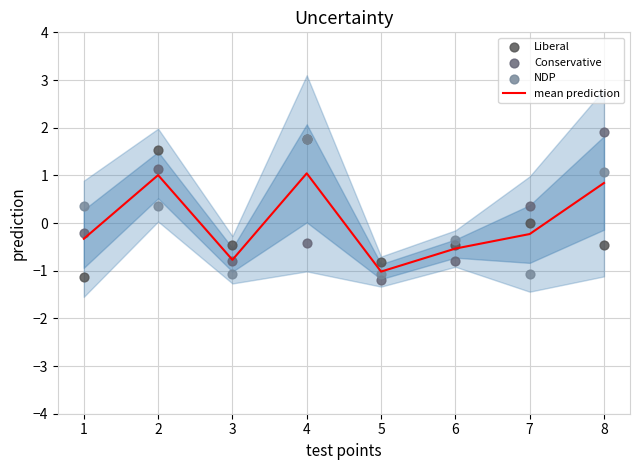

Which series reaches the minimum Y coordinate?

Conservative